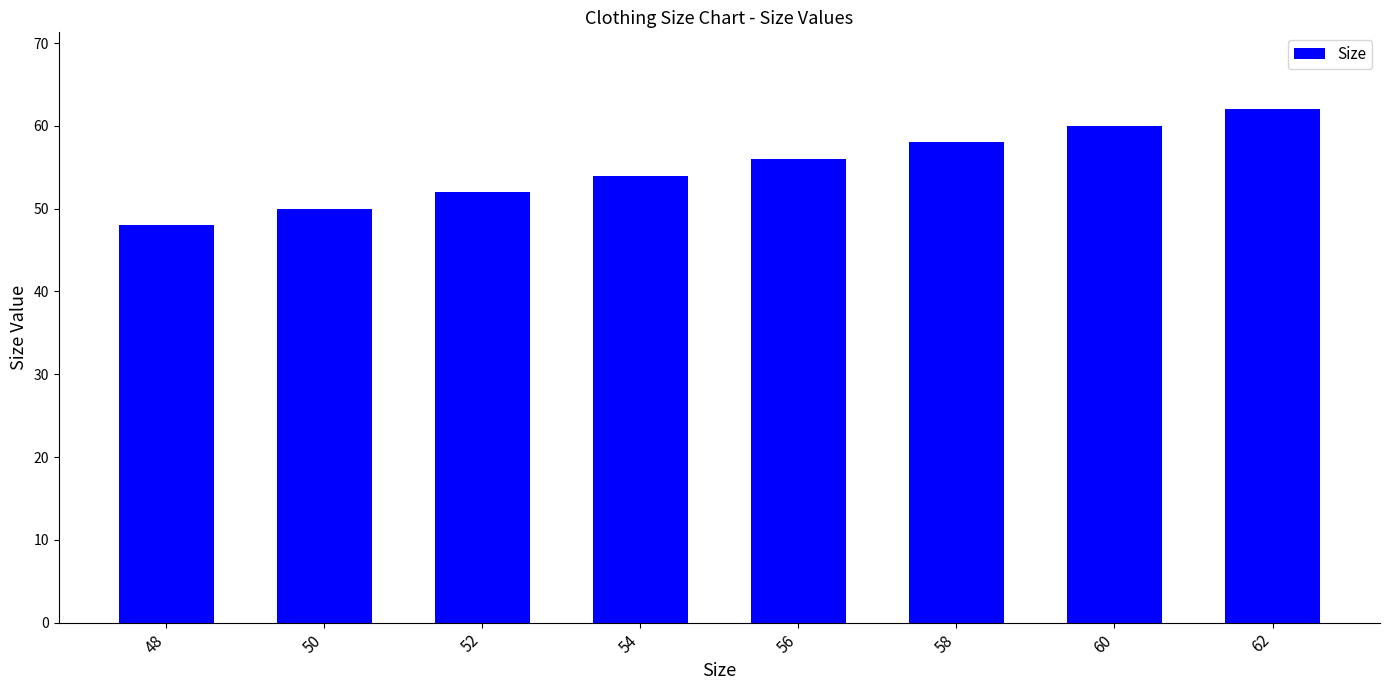

Reading left to right, list all the values displayed in this chart.

48=48	50=50	52=52	54=54	56=56	58=58	60=60	62=62